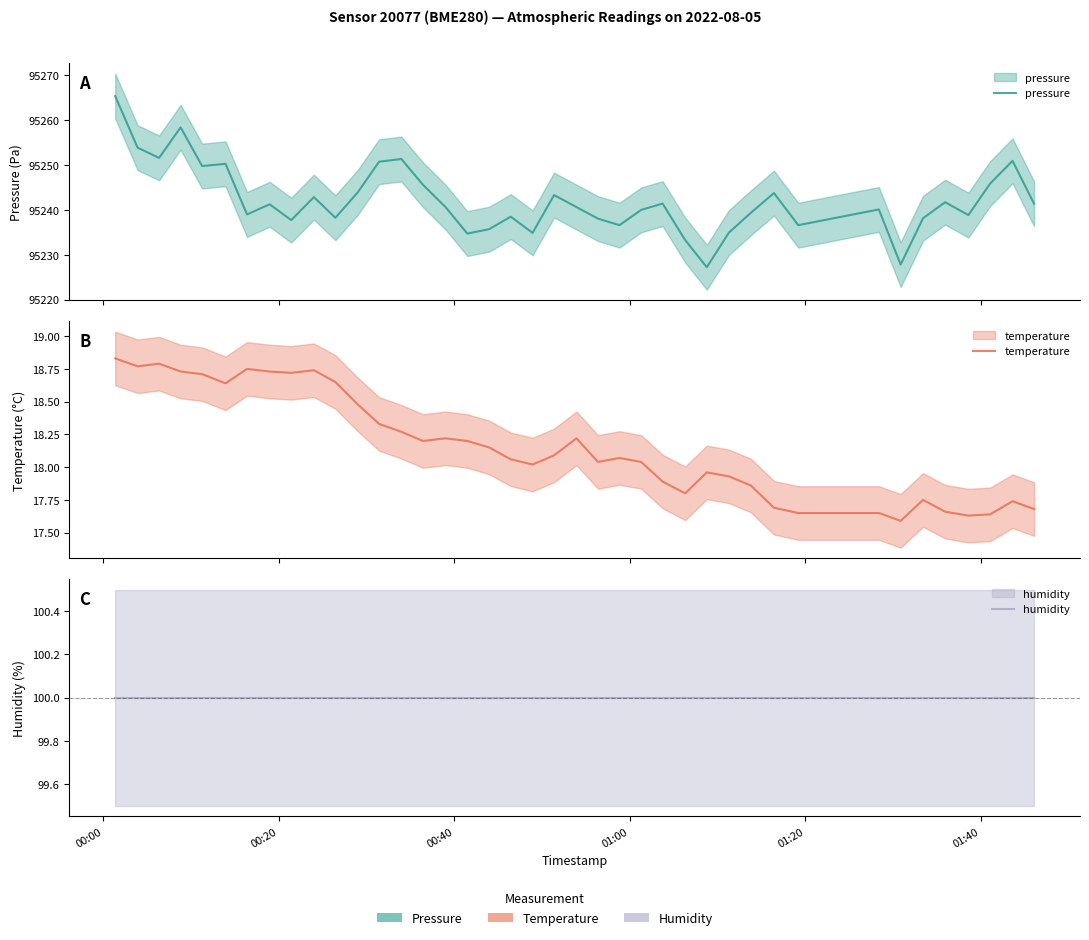

How many interior local valleys does the temperature series have?

9